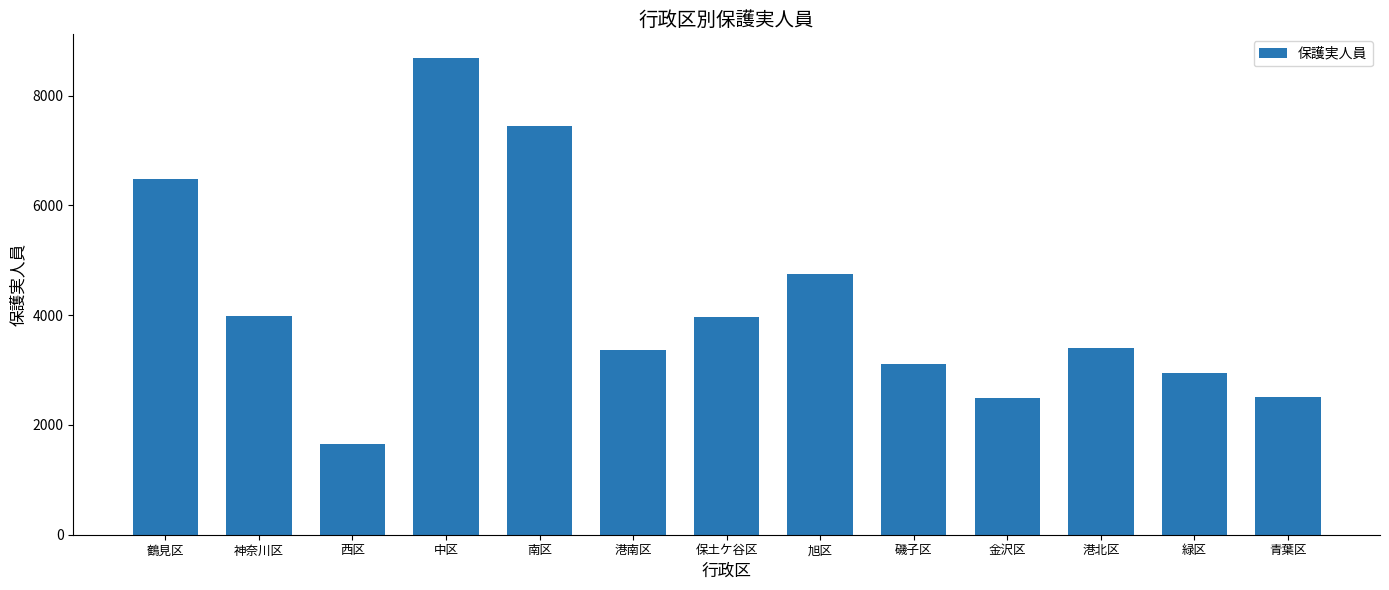

What value does the data have at 港南区, to the nearest 100?

3400